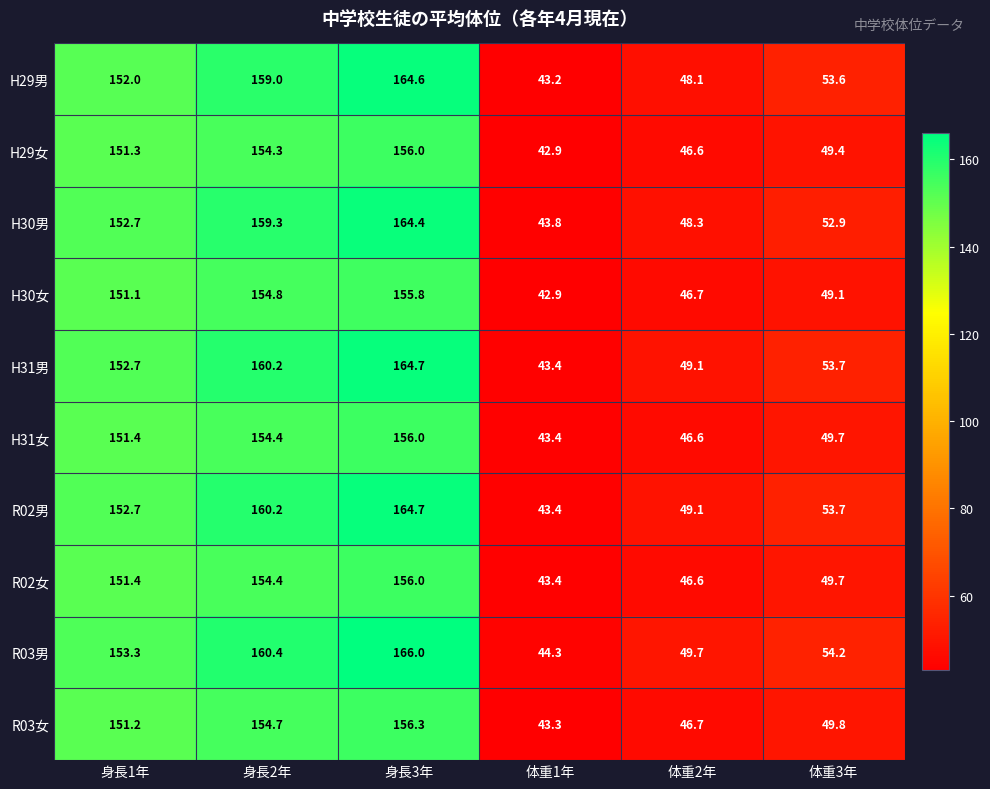

At which category does the chart reach its peak across all series?

身長3年